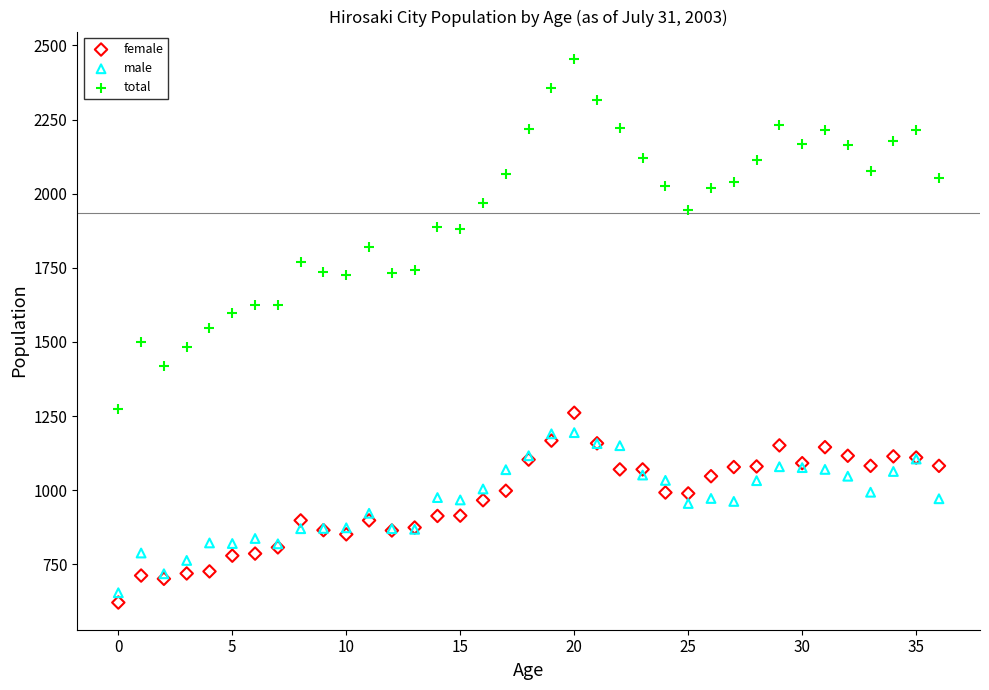

Which series has the largest Y range (max minus min)?

total